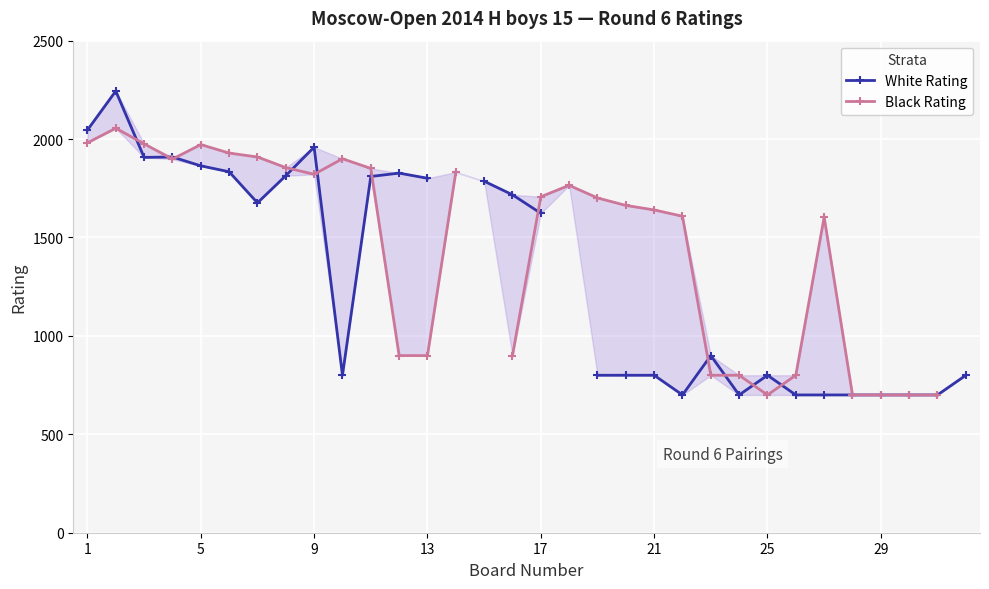

What is the value of the White Rating point at the 8th from the left?

1814.0